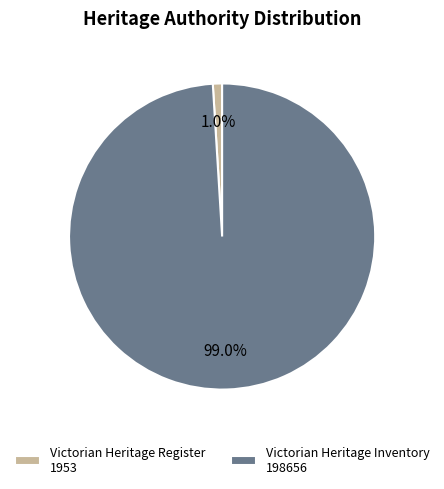

Rank the categories by value from highest to lowest.

Victorian Heritage Inventory, Victorian Heritage Register